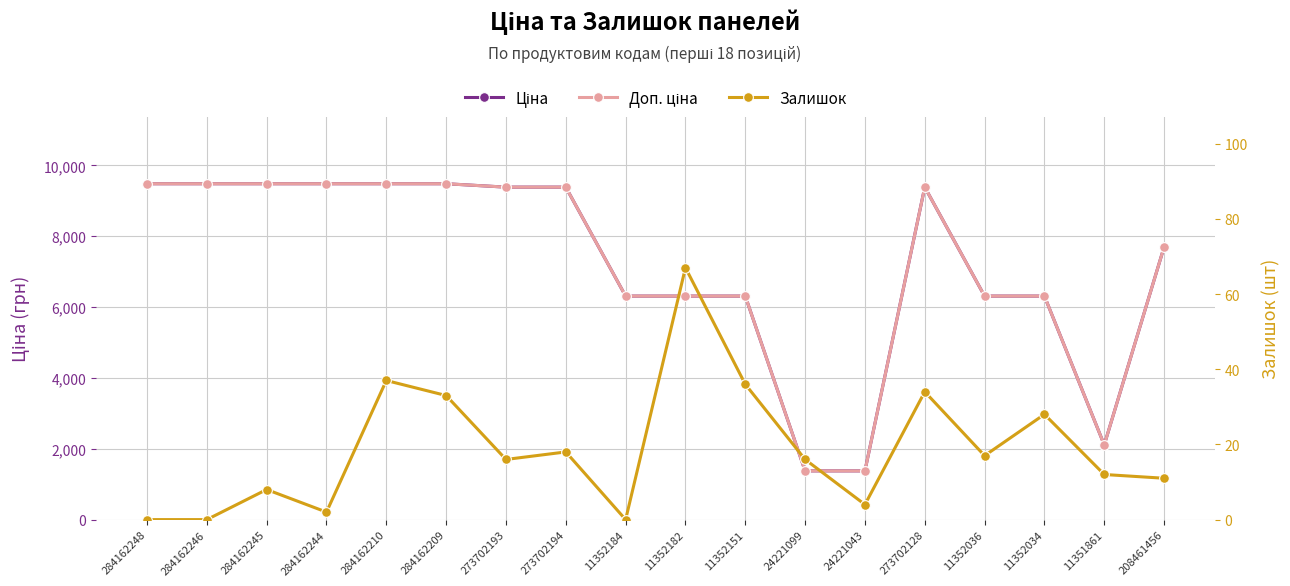

How many interior local valleys does the Доп. ціна series have?

1